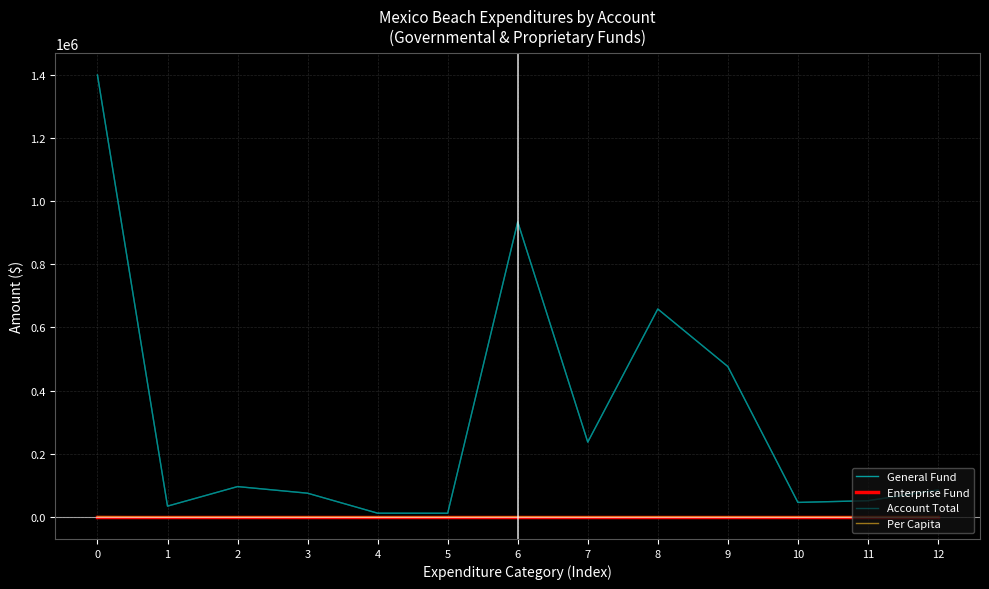

What is the value of the General Fund point at the 12th from the left?

51227.0